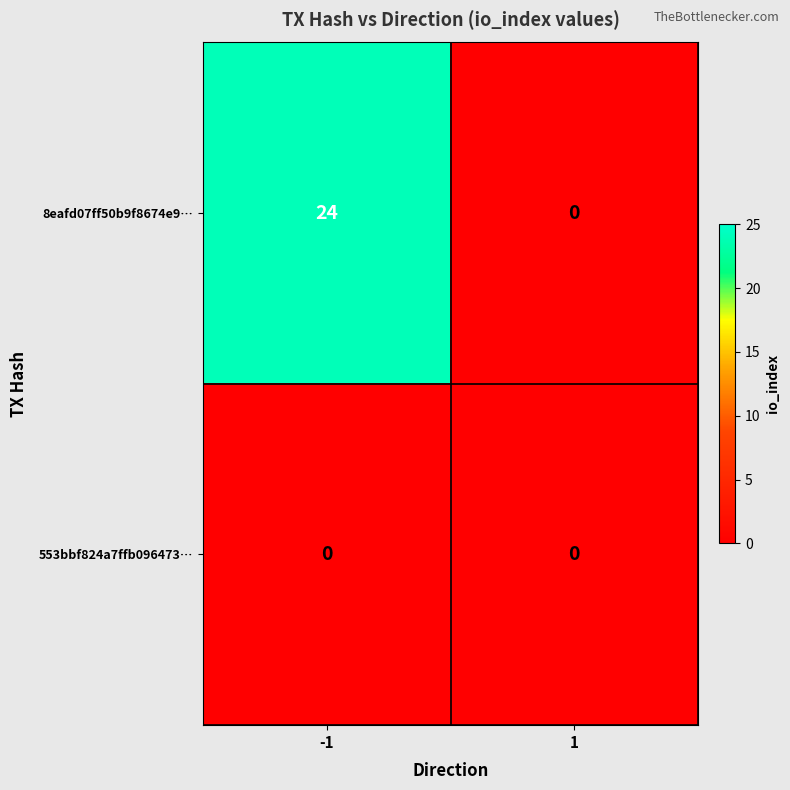

Reading left to right, transcribe all the data shown in this chart.

8eafd07ff50b9f8674e9…: -1=24	1=0
553bbf824a7ffb096473…: -1=0	1=0